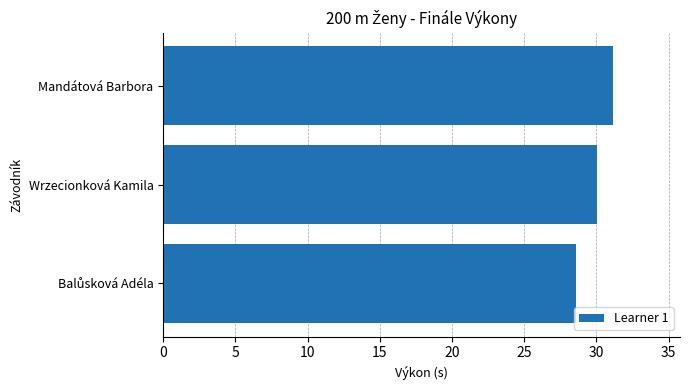

Read the value at Wrzecionková Kamila.

30.0